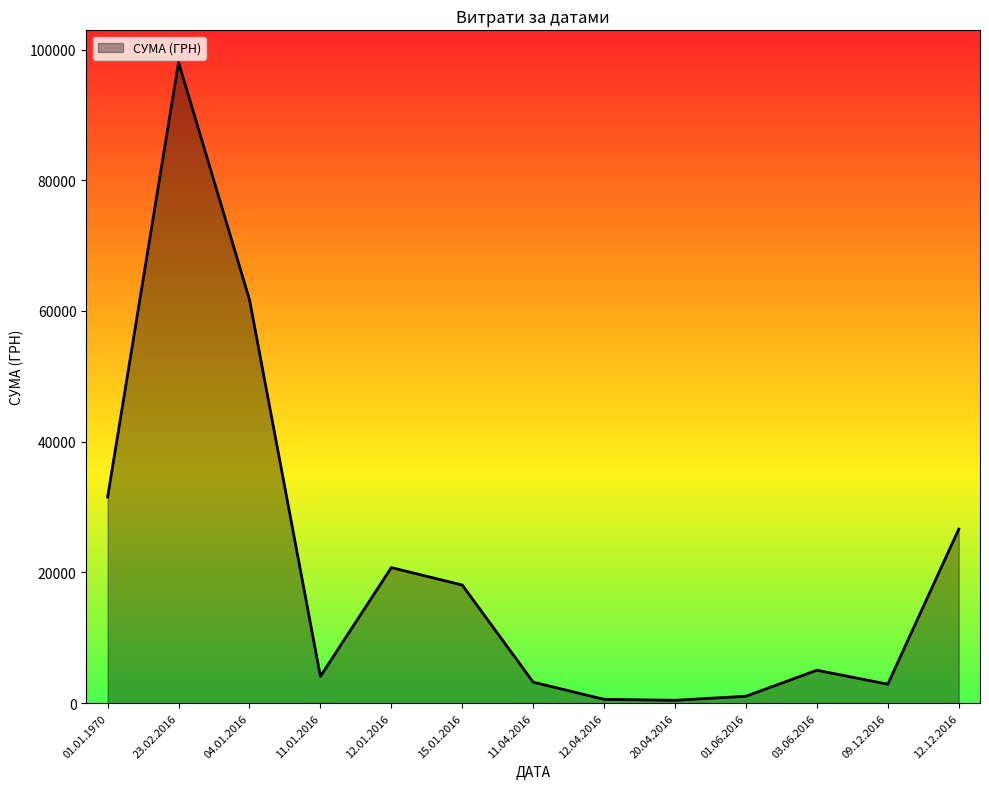

The value at 01.01.1970 is 31549.6. True or false?

True